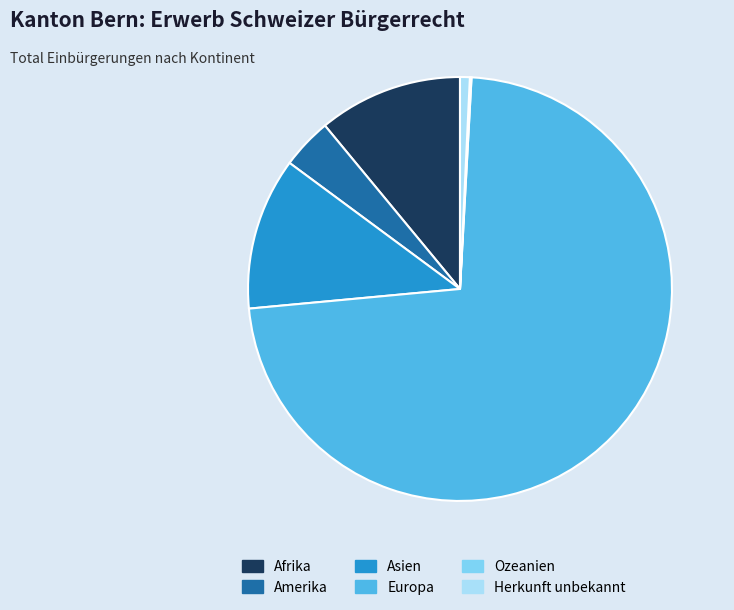

Which slice is the largest?

Europa